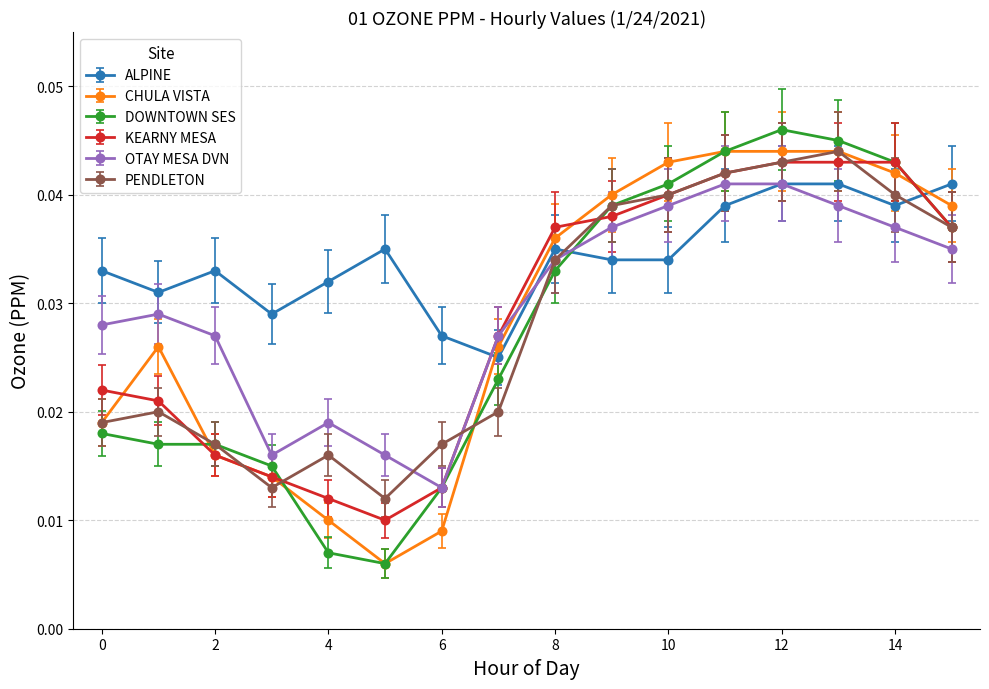

In CHULA VISTA, how many points are lower than both neighbors (excluding endpoints)?

1